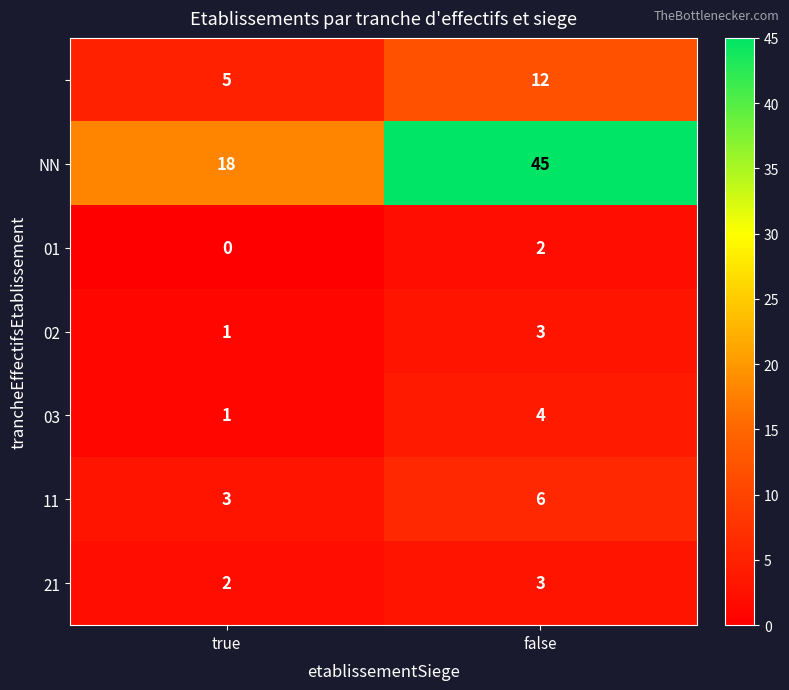

What is the difference between the highest and lowest values at false?

43